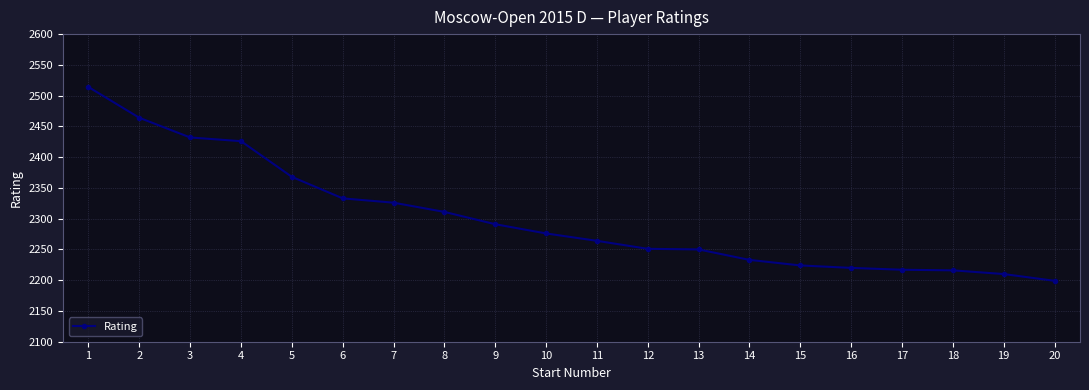

At which label is the value closest to 2356?

5